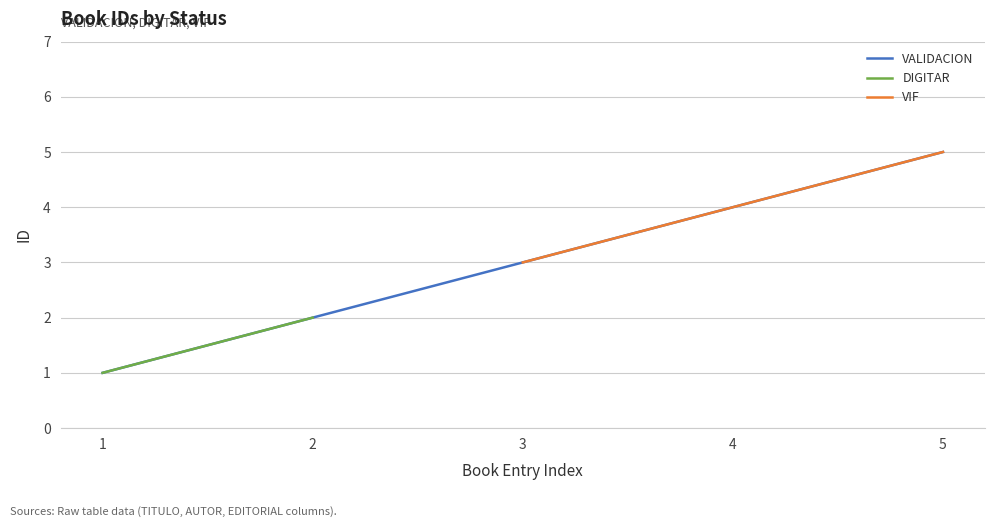

What is the value of the VALIDACION point at the 5th from the left?

5.0